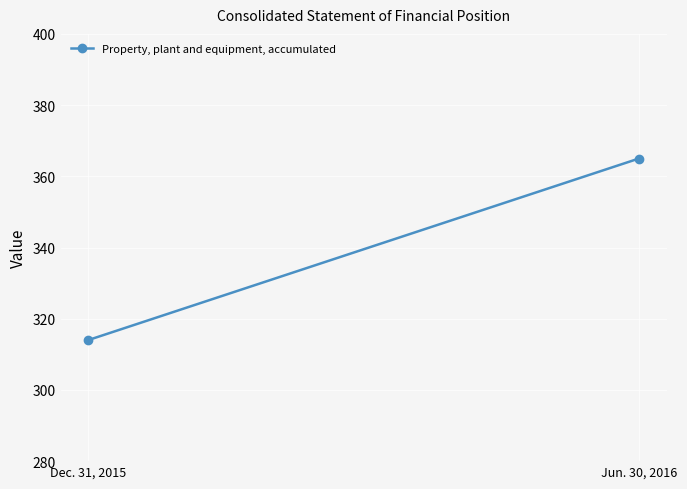

Reading right to left, what are all the values shown in this chart?

Jun. 30, 2016=365	Dec. 31, 2015=314